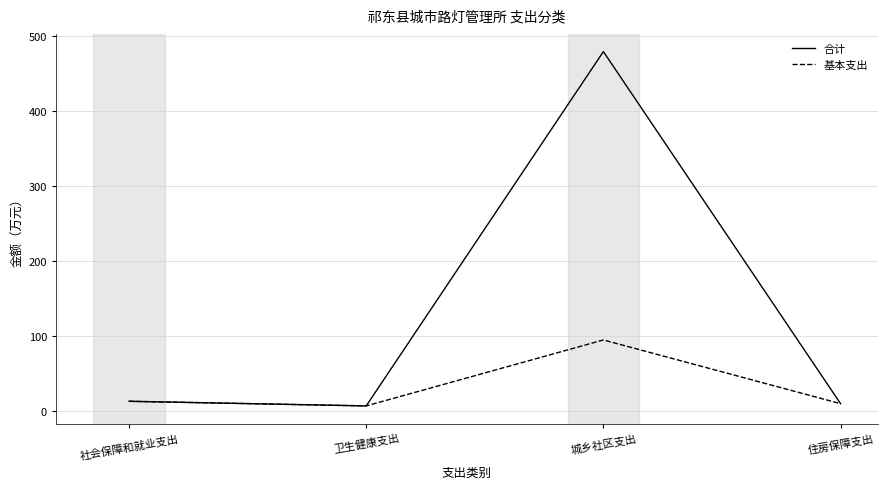

Is it true that 合计 equals 6.6 at 卫生健康支出?

True